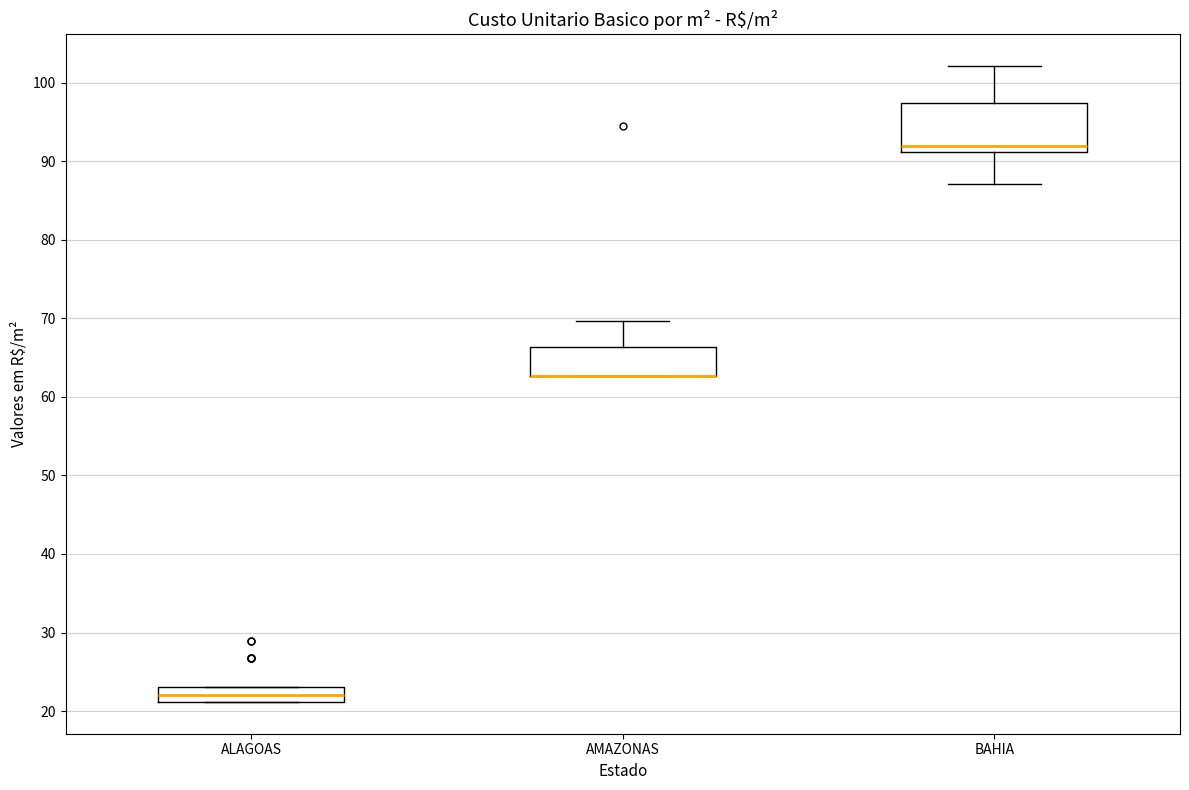

Reading left to right, transcribe this box plot: for each box, give where its median line is, the range the box spans, and where its two whiskers end, as read against the y-axis. The values are not printed on the chart, so give them approximately, as read against the axis.

ALAGOAS: median 22, box 21 to 23, whiskers 21 to 23
AMAZONAS: median 63 (drawn on the box's lower edge), box 63 to 66, whiskers 63 to 70
BAHIA: median 92, box 91 to 97, whiskers 87 to 102